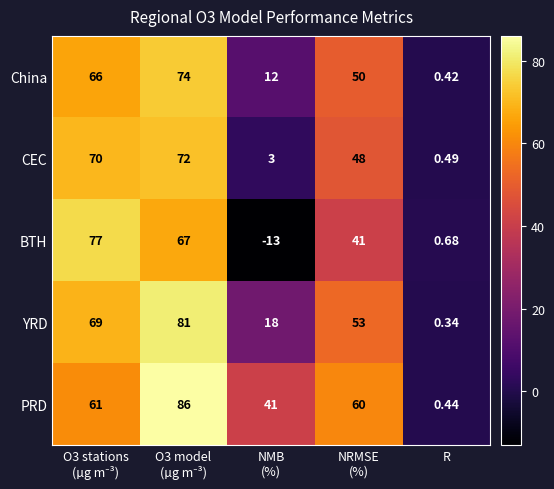

Which series has the largest total across all categories?

PRD